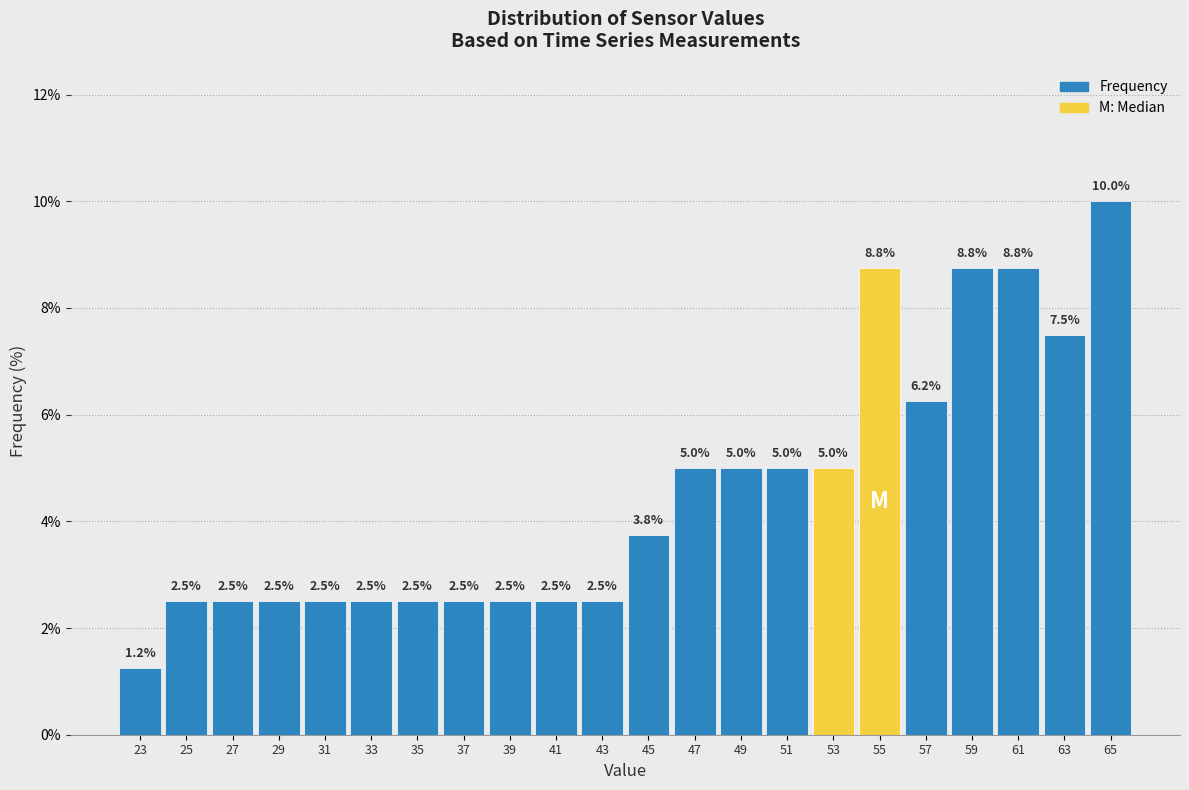

Over which range of the x-axis is the bar tallest?

64 to 66